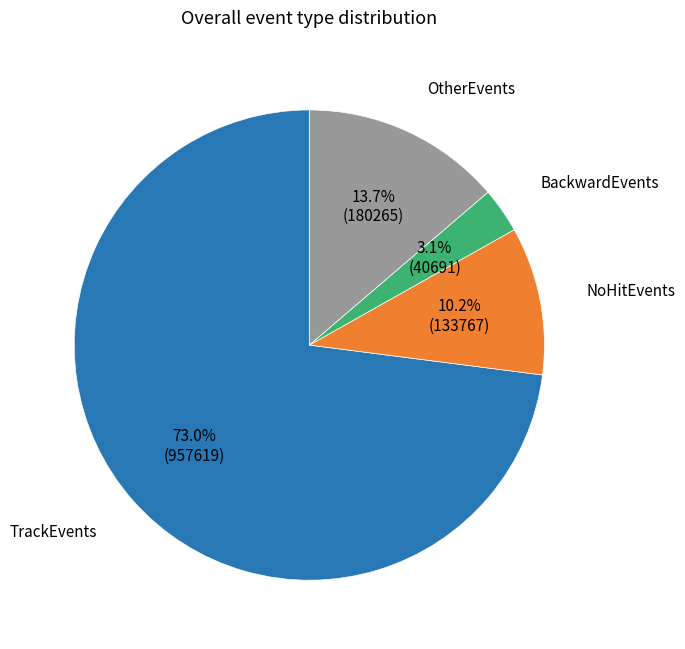

Is there a majority slice in this chart?

Yes